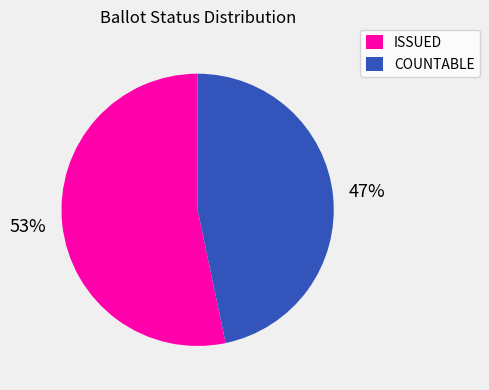

Is there a majority slice in this chart?

Yes